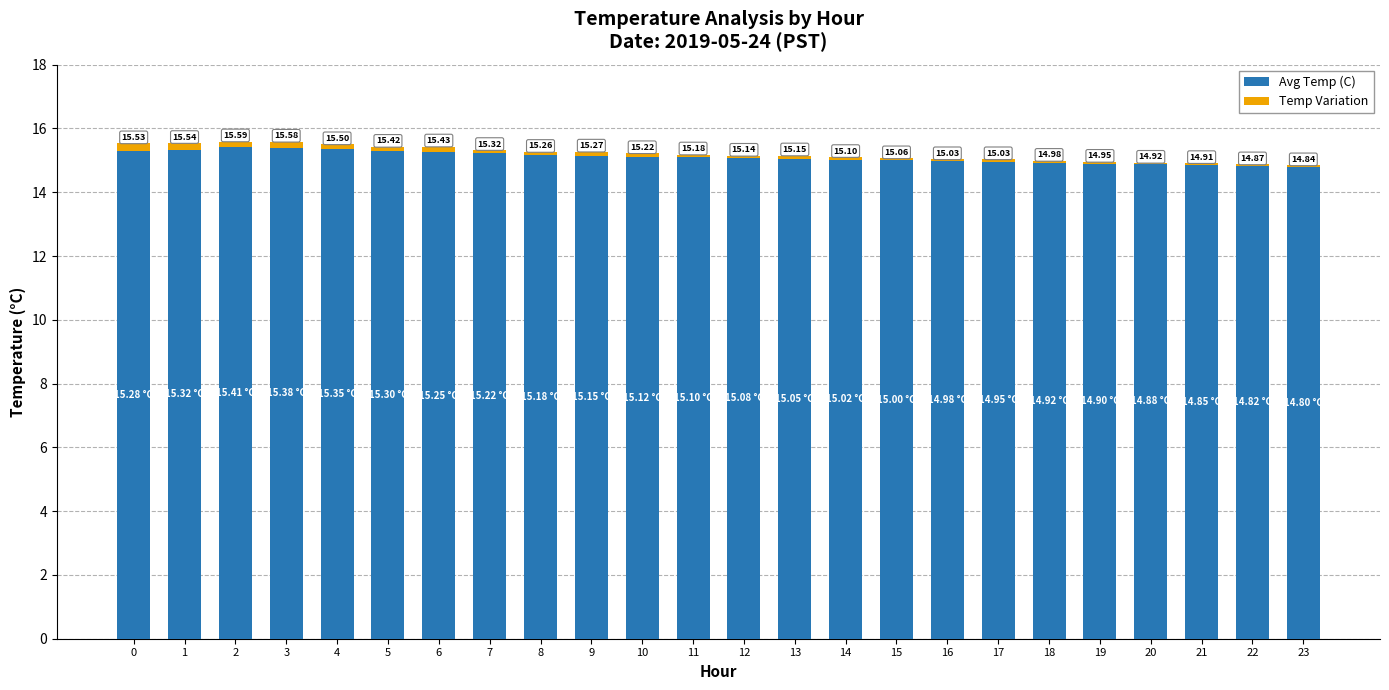

What is the sum of all Avg Temp (C) values?

362.3